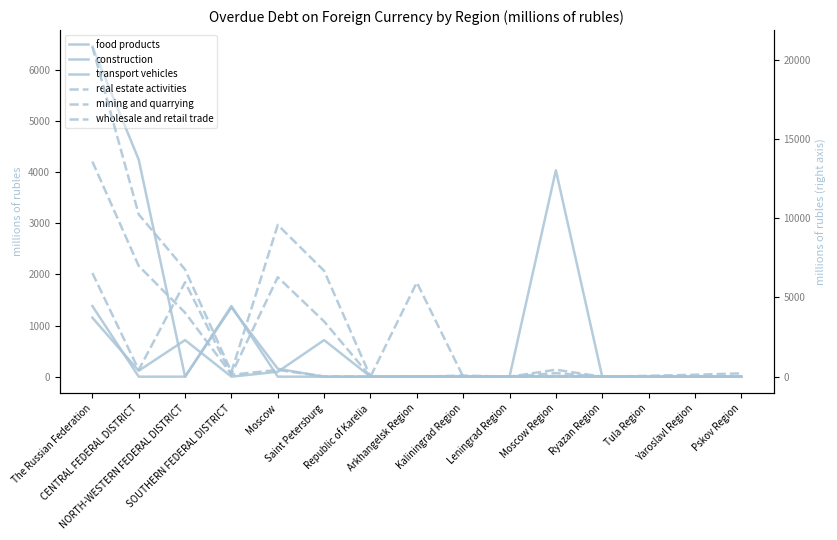

Which series has the widest spread of values?

real estate activities